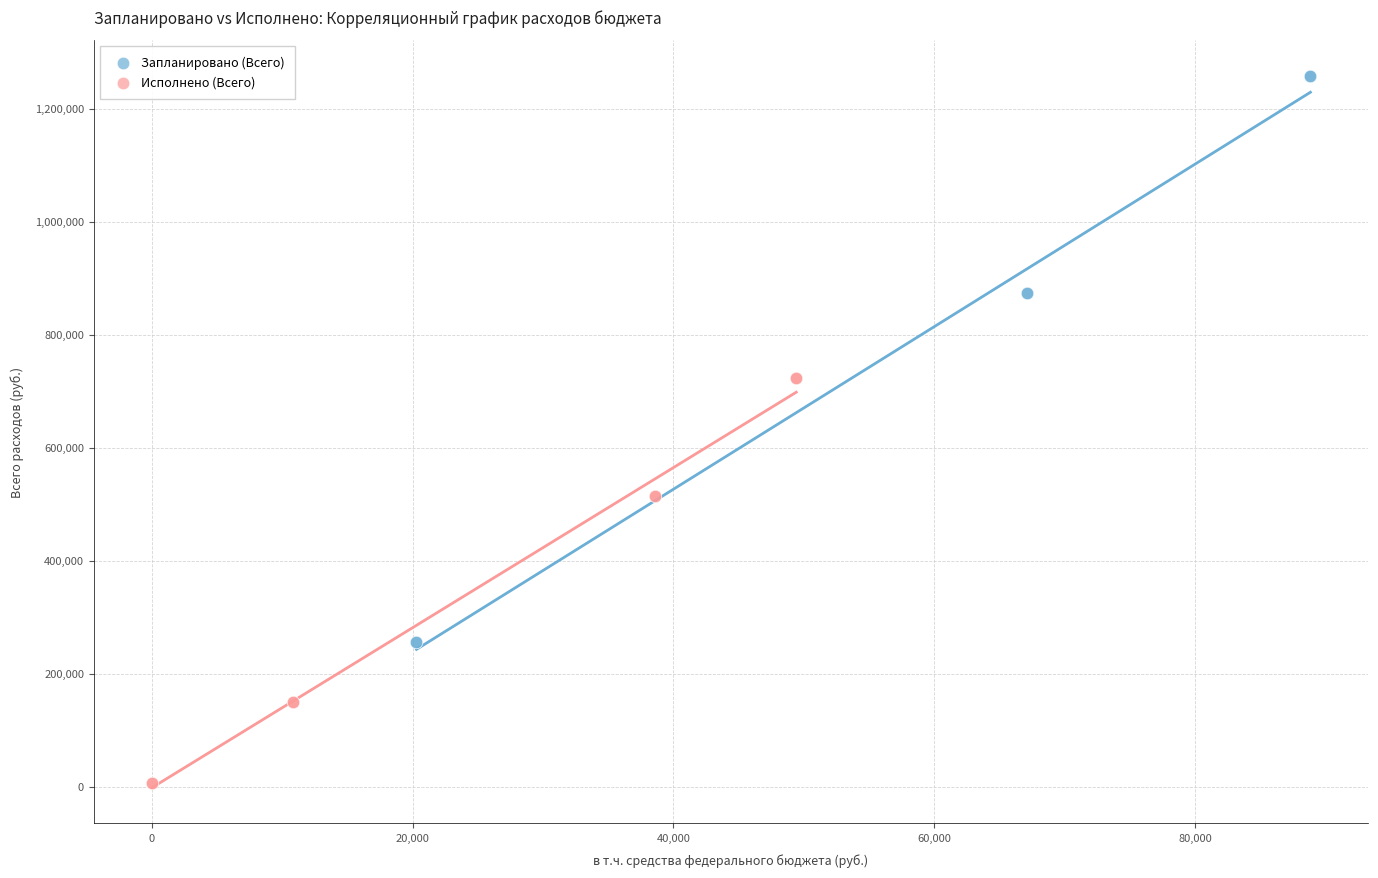

Which series has the widest spread of Y values?

Запланировано (Всего)